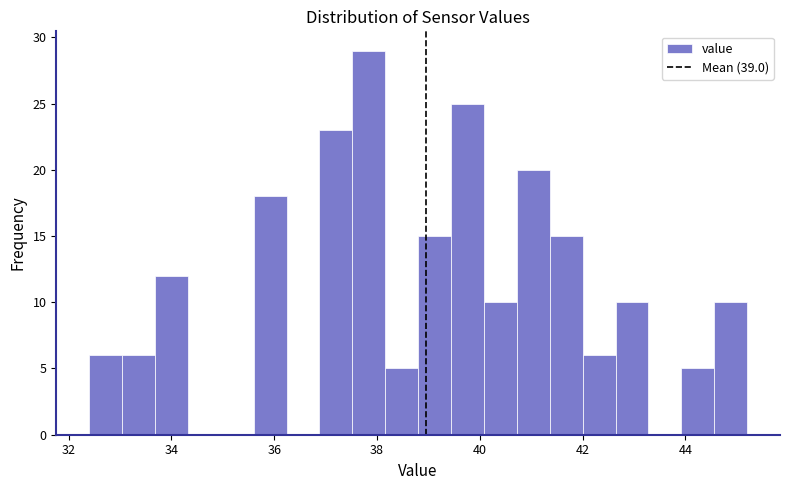

Around what value on the x-axis is the tallest bar? Give the approximate position of its centre, as read against the axis.

37.8